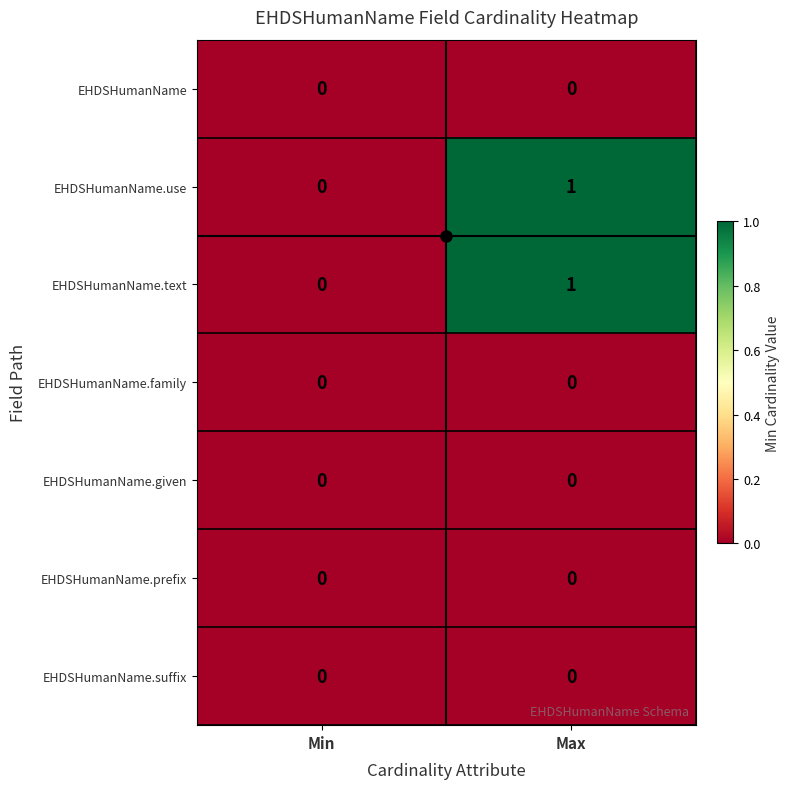

The EHDSHumanName.use series shows 0 at Max. True or false?

False